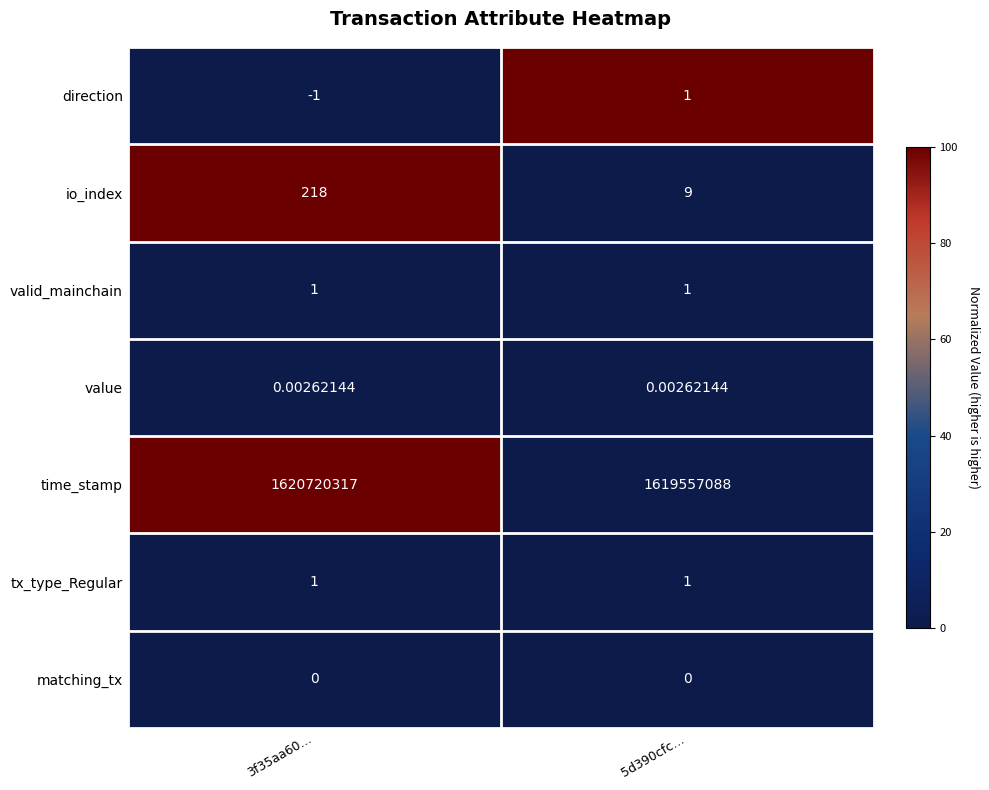

What is the difference between the highest and lowest values at 3f35aa60…?

1620720318.0